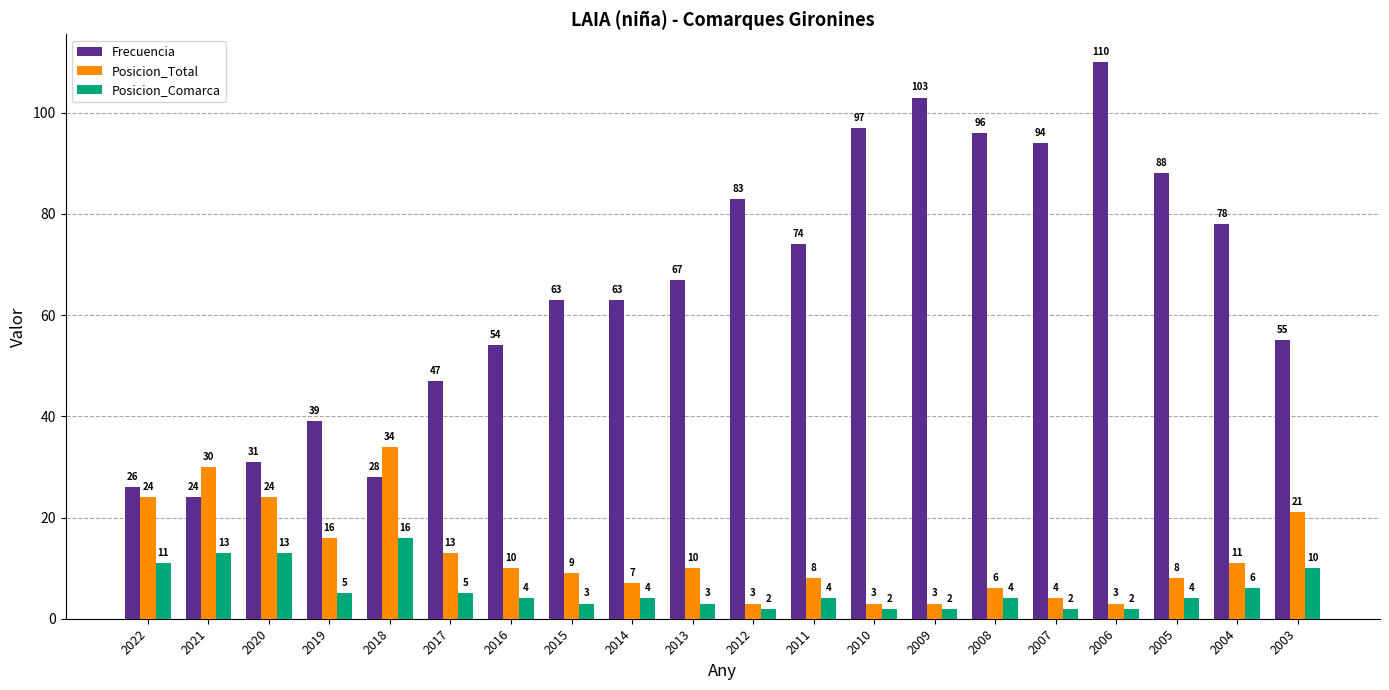

What is the difference between the second highest and second lowest values in the Posicion_Total series?

27